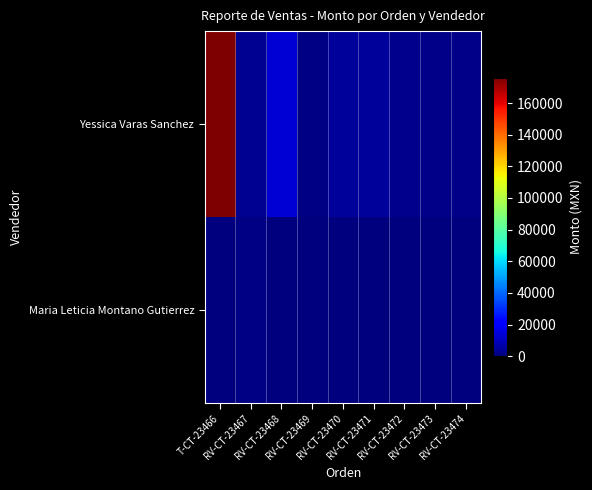

Reading left to right, extract all data points from this chart.

Yessica Varas Sanchez: T-CT-23466=176000	RV-CT-23467=3000	RV-CT-23468=13560	RV-CT-23469=1000	RV-CT-23470=4550	RV-CT-23471=4420	RV-CT-23472=2560	RV-CT-23473=1500	RV-CT-23474=1500
Maria Leticia Montano Gutierrez: T-CT-23466=0	RV-CT-23467=750	RV-CT-23468=0	RV-CT-23469=0	RV-CT-23470=0	RV-CT-23471=0	RV-CT-23472=0	RV-CT-23473=0	RV-CT-23474=0